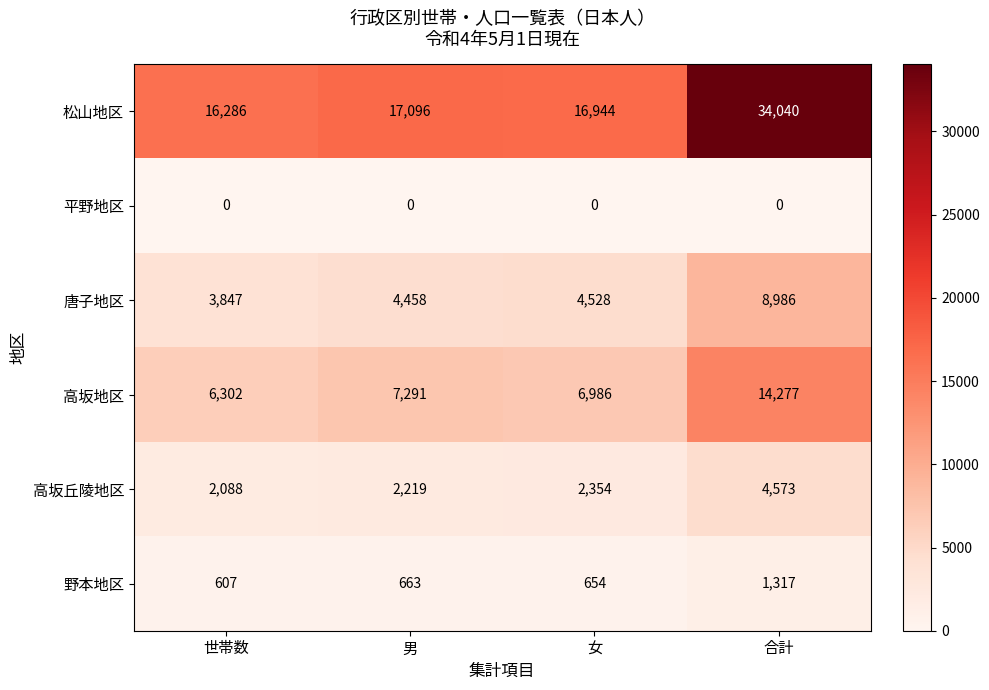

What is the total value across all series at 世帯数?

29130